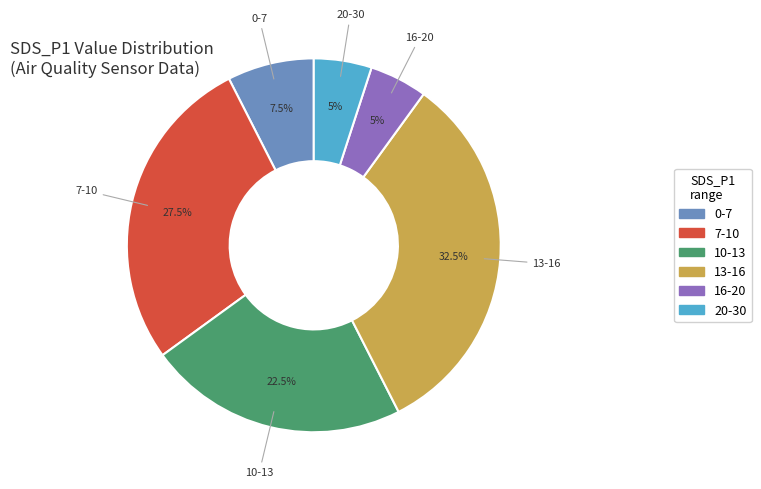

How many slices are in this pie chart?

6